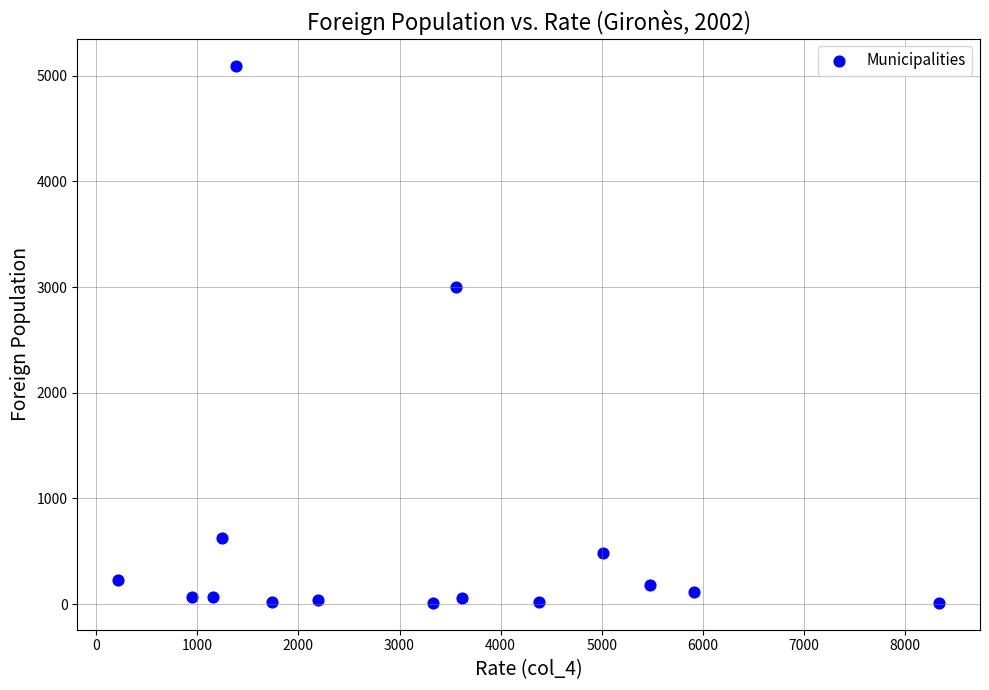

What is the range of X values (max minus min)?

8113